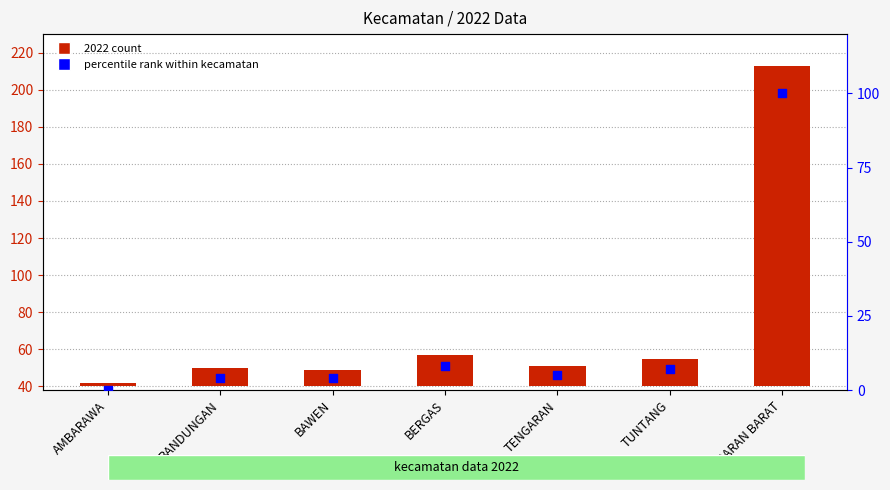

At which category is the sum across all series the highest?

UNGARAN BARAT